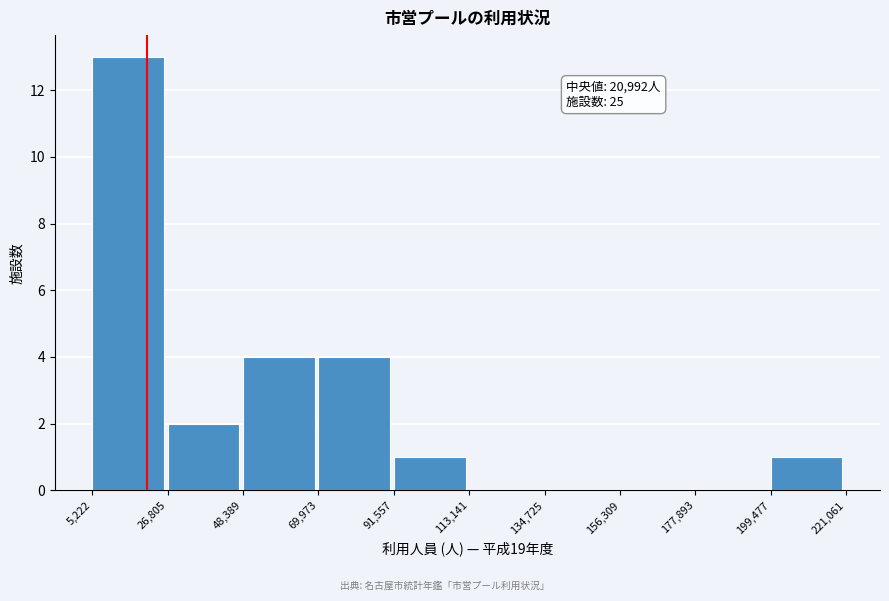

Which range on the x-axis has the tallest bar?

5,222 to 26,805